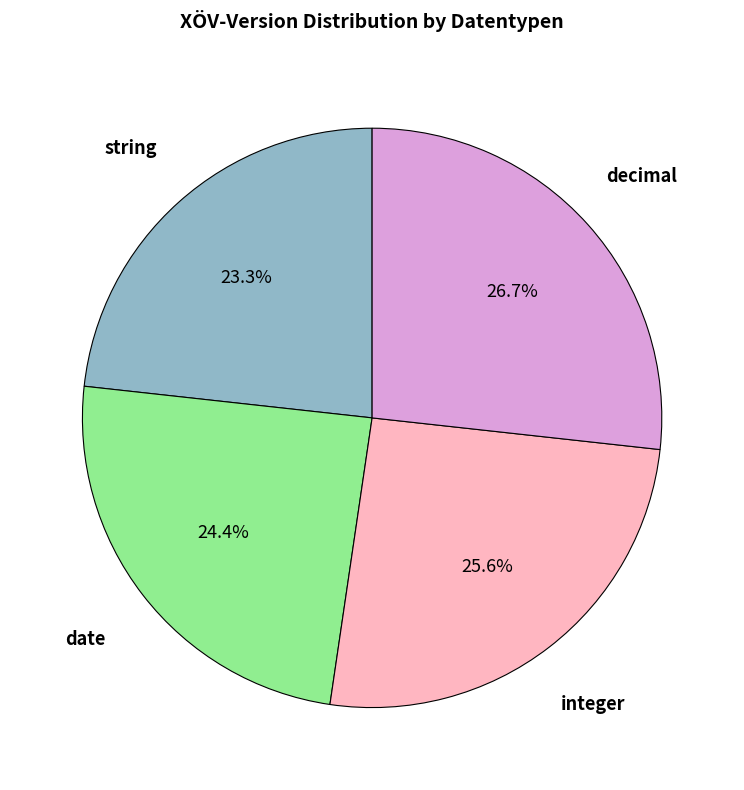

Does any single category account for the majority?

No